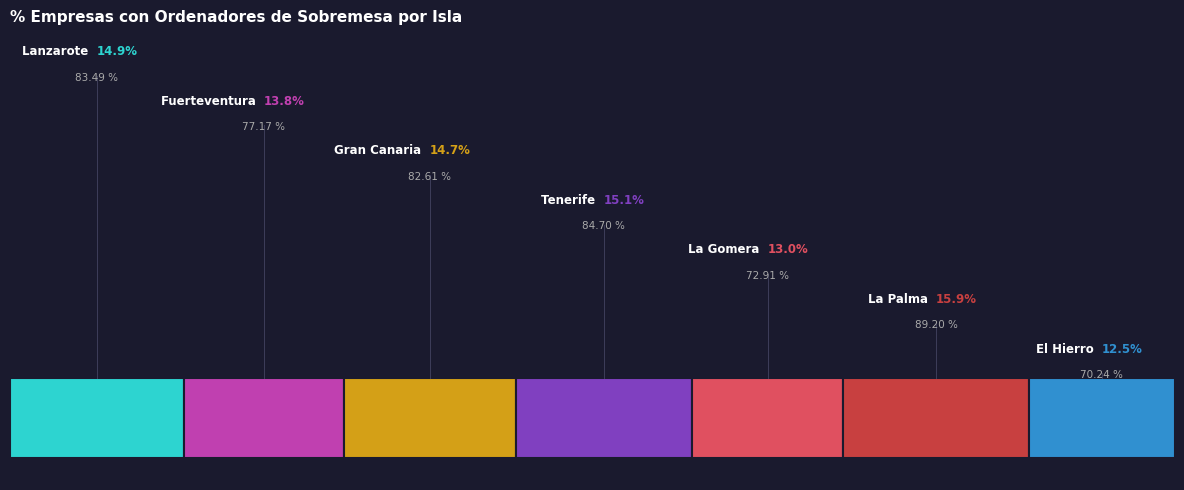

What is the ratio of the value at La Gomera to the value at La Palma?

0.8